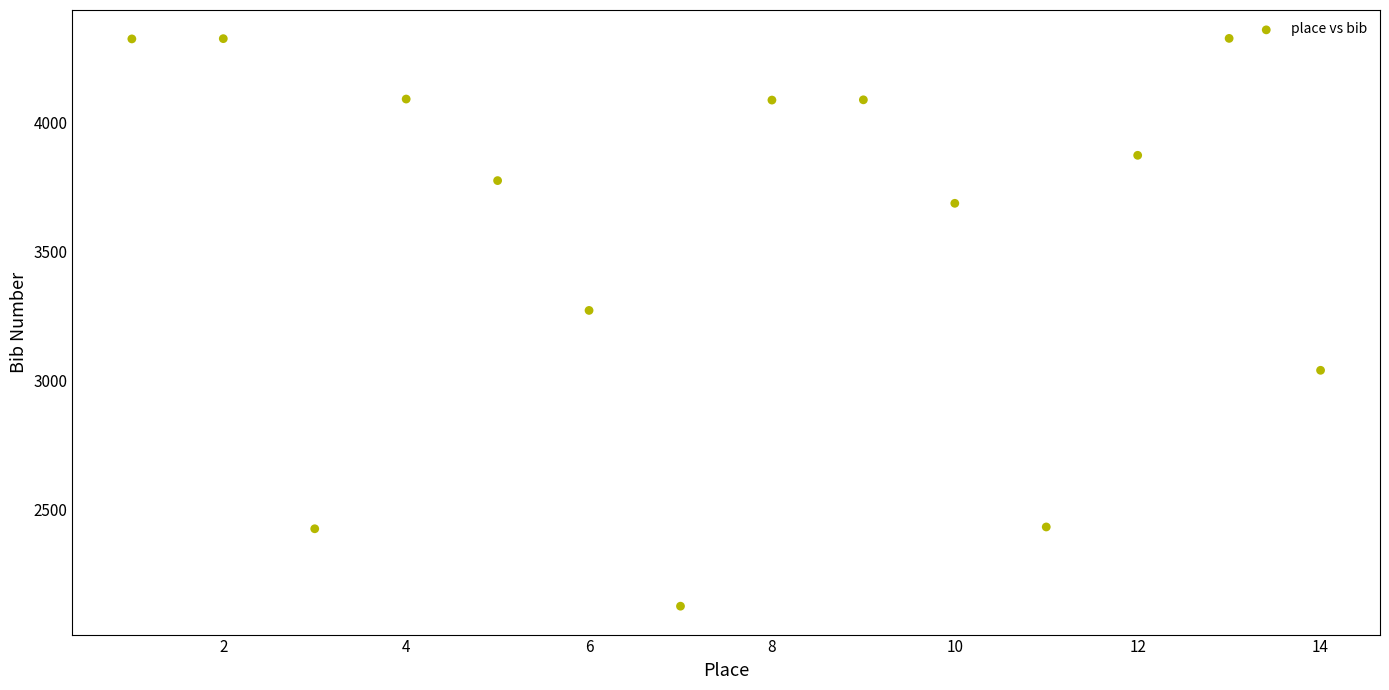

What Y value in the scatter plot is closest to 3224?

3270